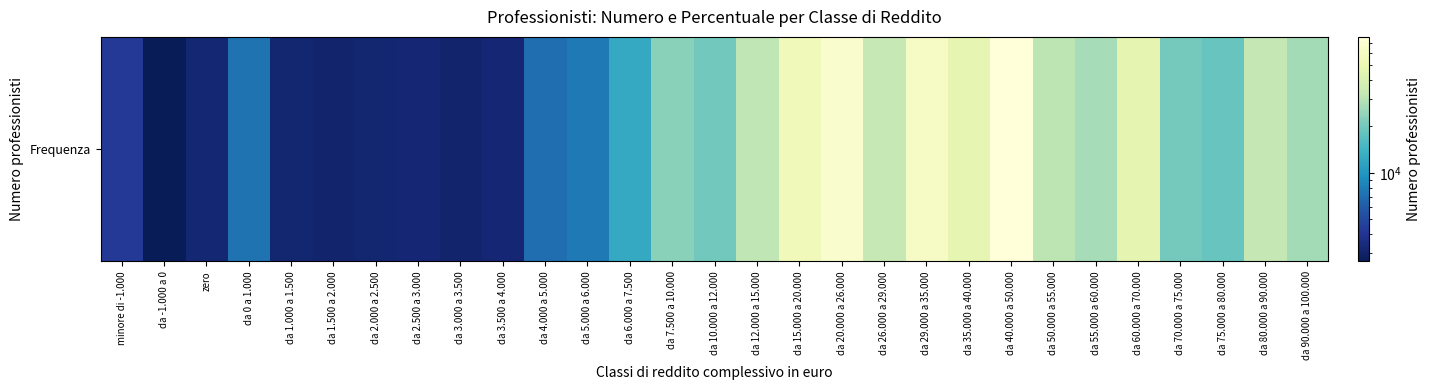

Approximately how many times larger is the value at da 10.000 a 12.000 compared to da 40.000 a 50.000?

0.3